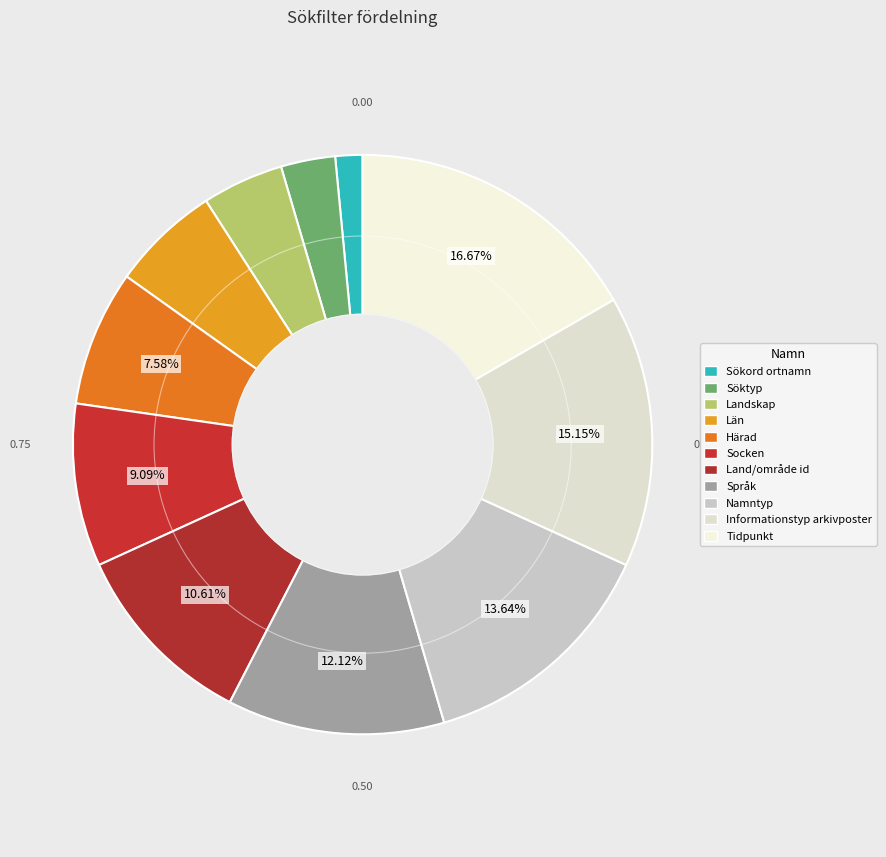

Count the number of slices in the pie.

11